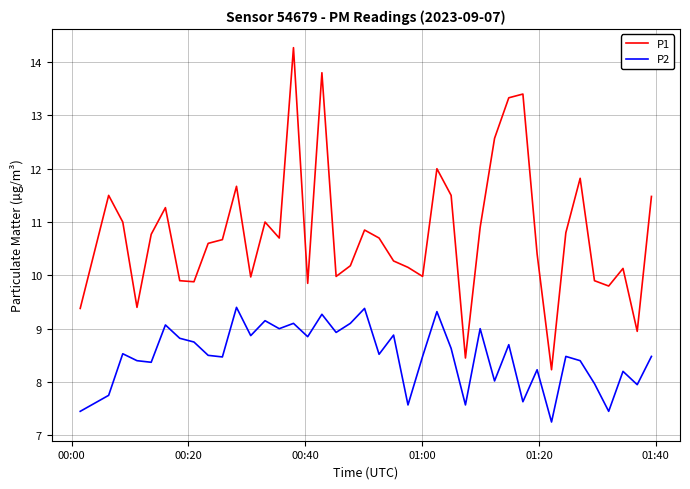

What is the maximum value for P1?

14.3